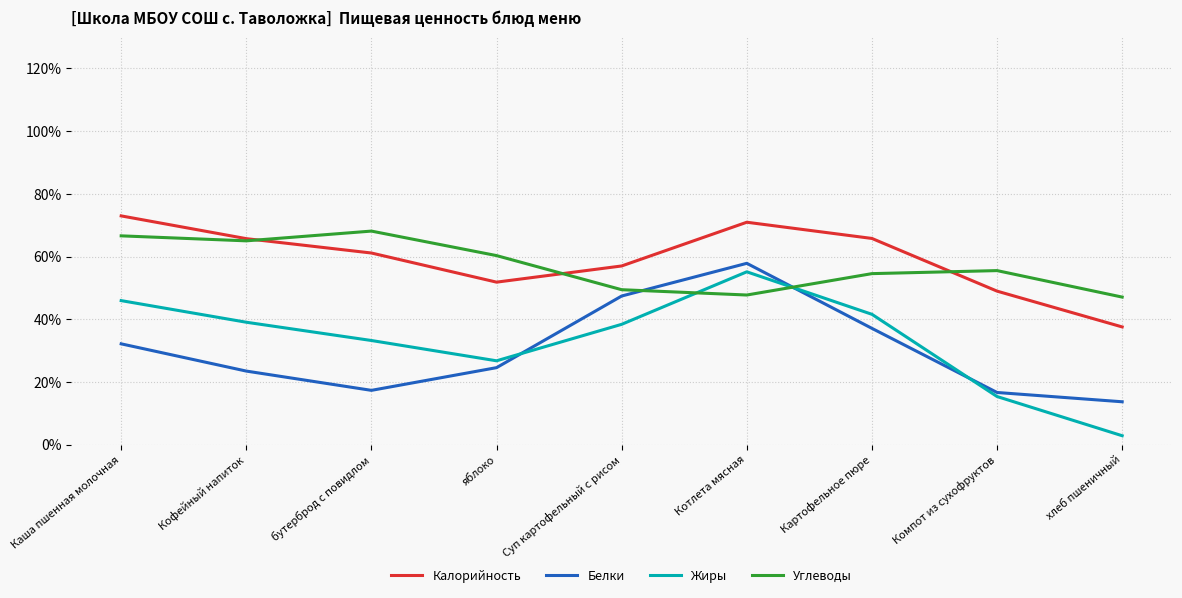

What position from the left is Картофельное пюре?

7